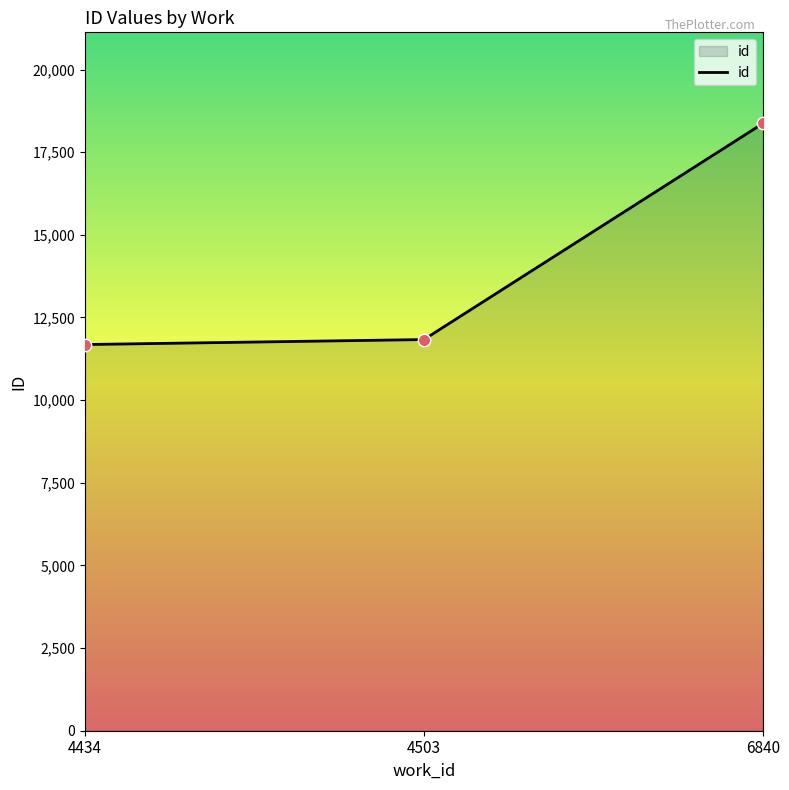

Between 6840 and 4503, which is larger?

6840